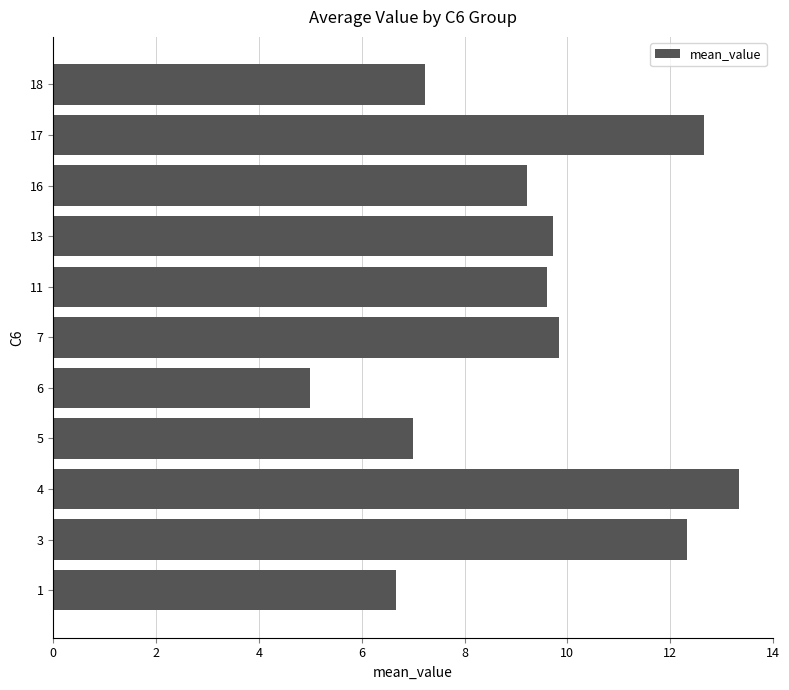

At which category does the chart reach its minimum across all series?

6